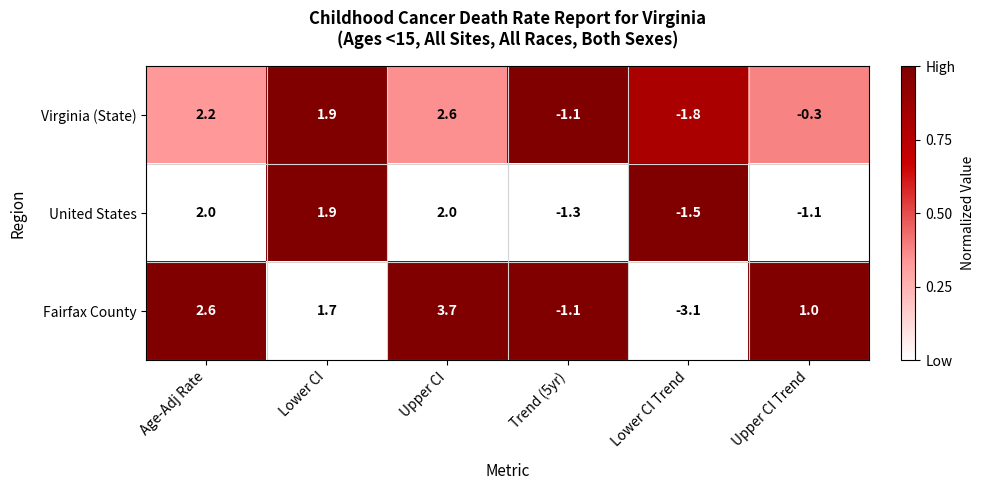

Which series has the largest total across all categories?

Fairfax County